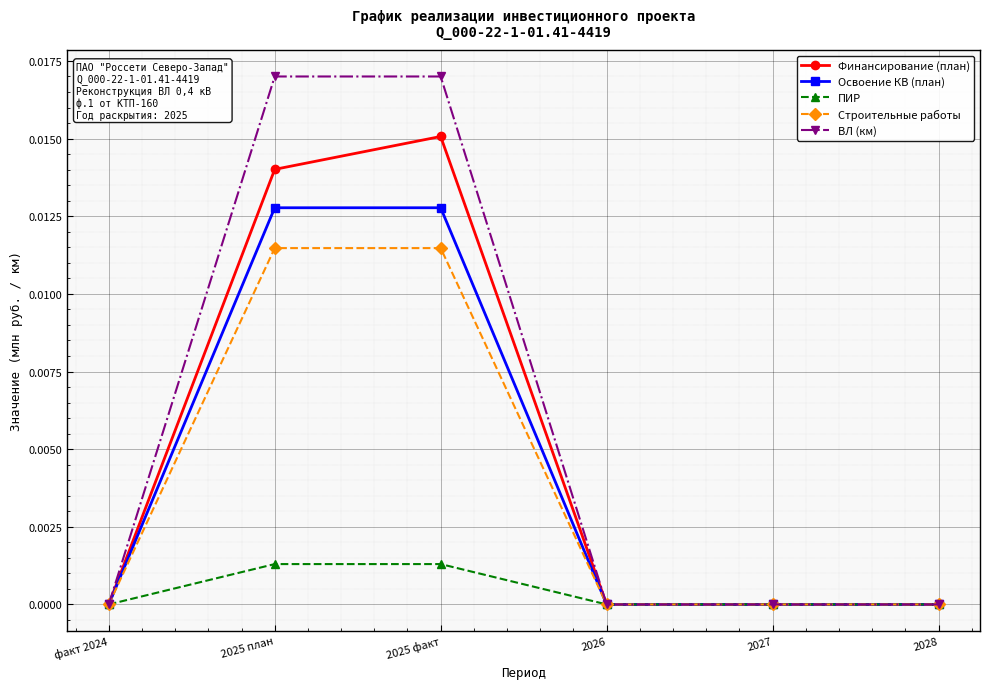

Which series has the largest range (max minus min)?

ВЛ (км)